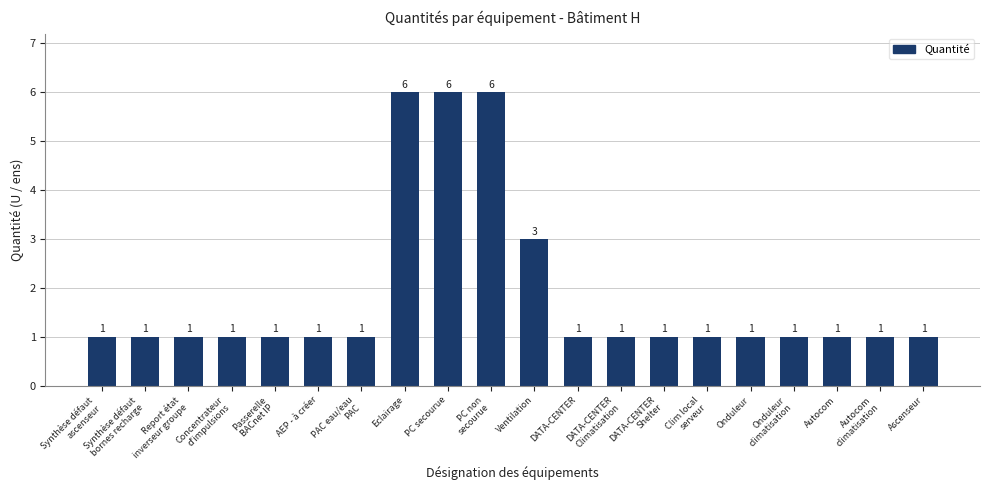

What is the label of the 3rd bar from the left?

Report état
inverseur groupe